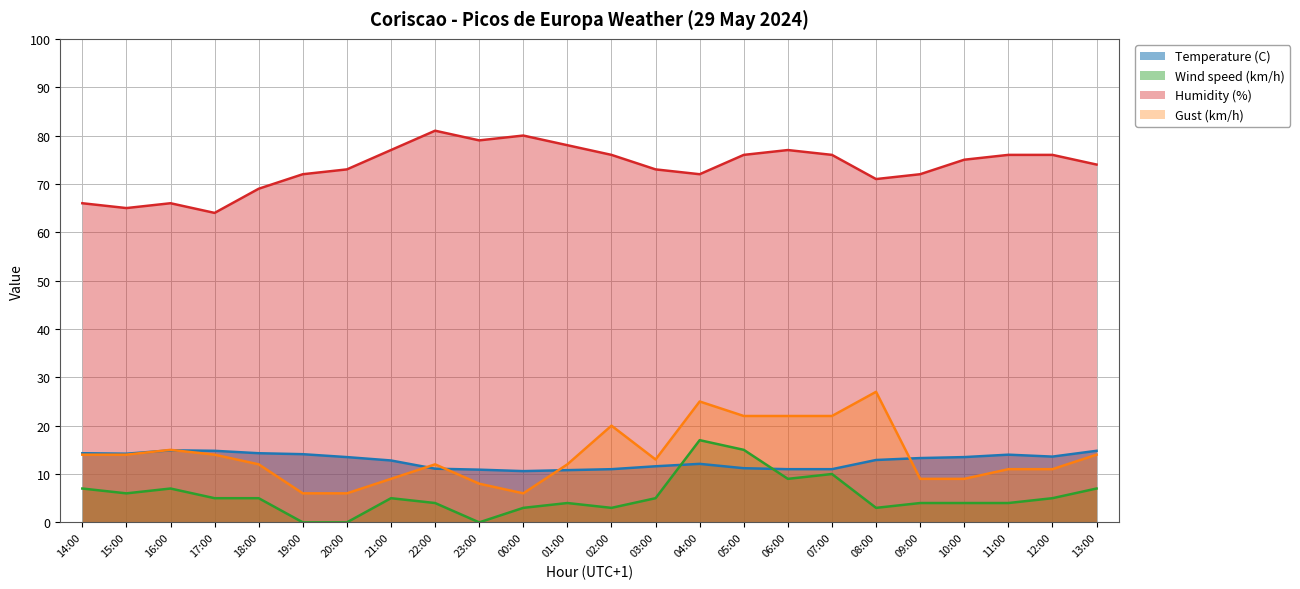

Is it true that Gust (km/h) equals 34.0 at 05:00?

False